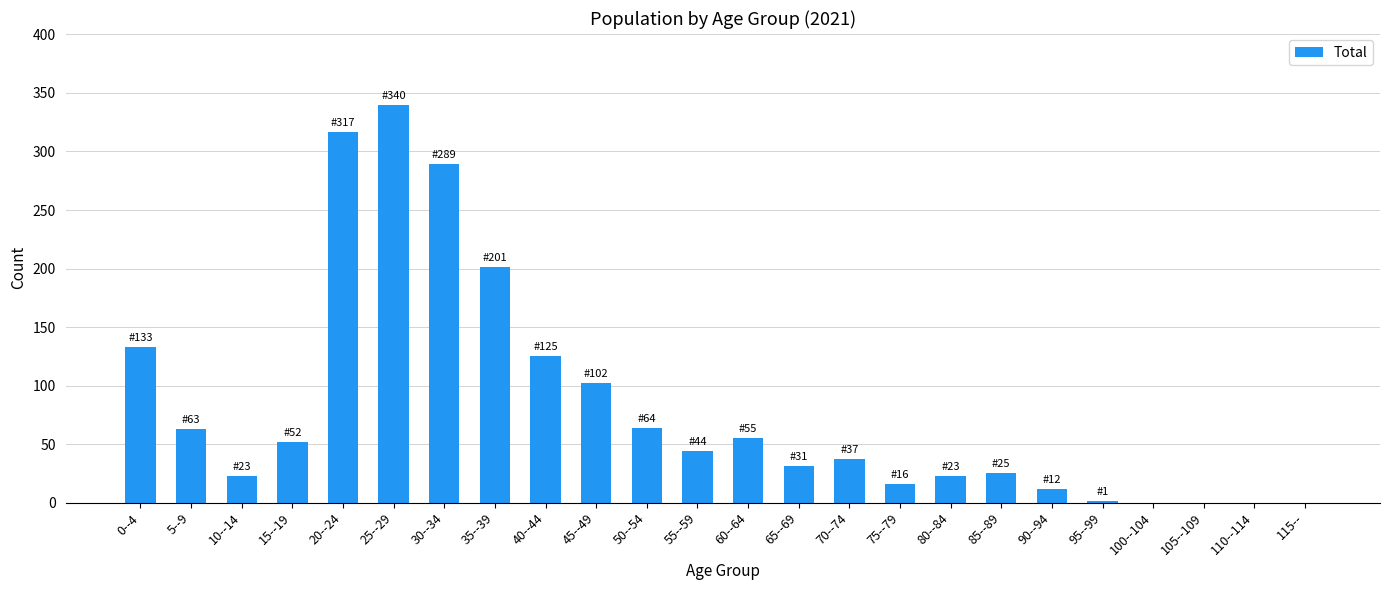

The value at 15--19 is 72. True or false?

False